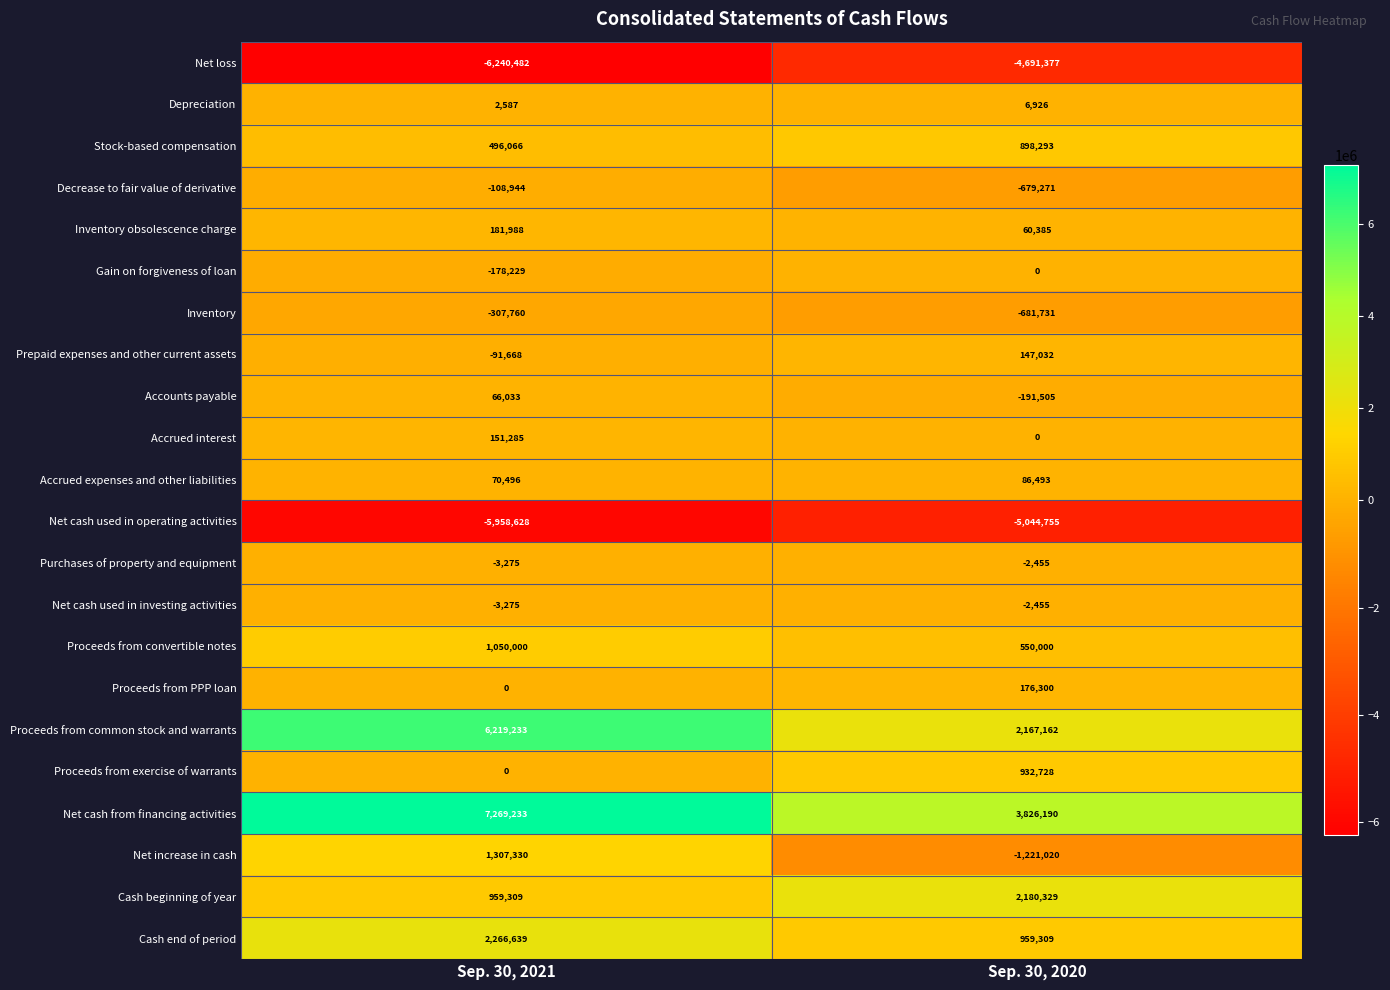

The value of Stock-based compensation at Sep. 30, 2021 is 496066. True or false?

True